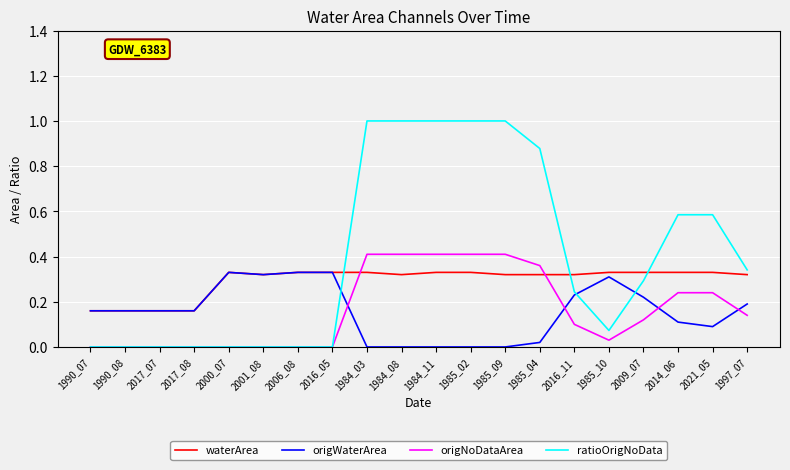

Is it true that origNoDataArea equals 0.3 at 2017_08?

False